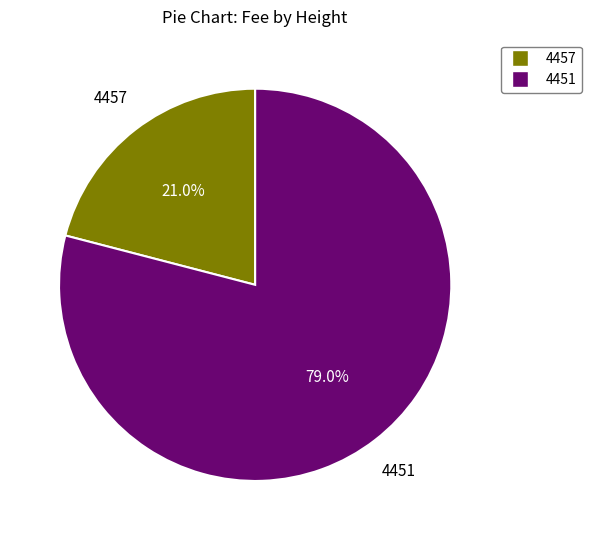

Combined, what portion of the pie is 4457 and 4451?

100.0%